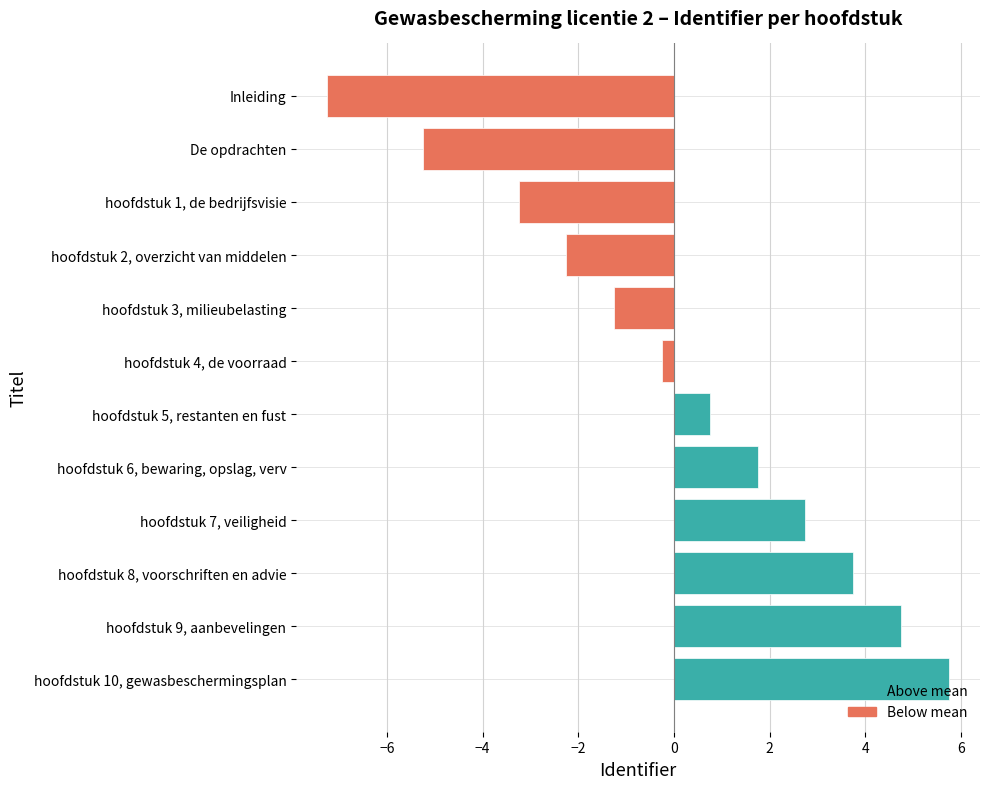

Which has a higher value, De opdrachten or hoofdstuk 8, voorschriften en advie?

hoofdstuk 8, voorschriften en advie